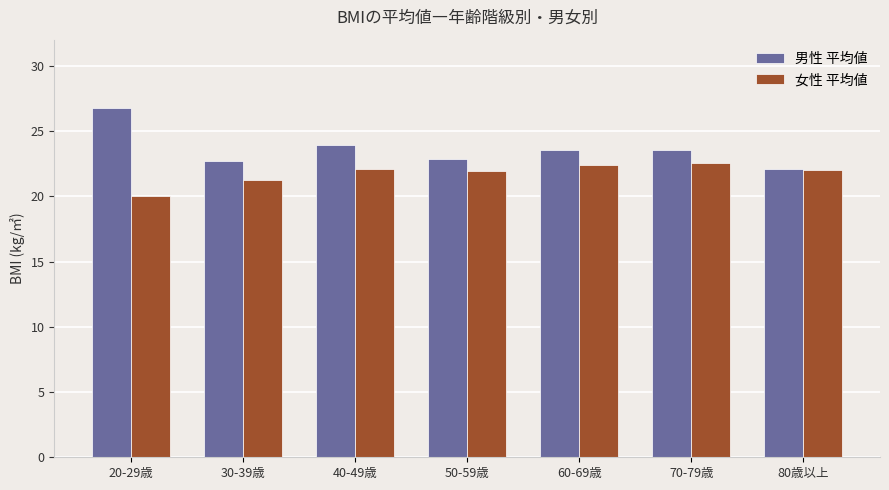

At how many categories does at least one series exceed 26?

1